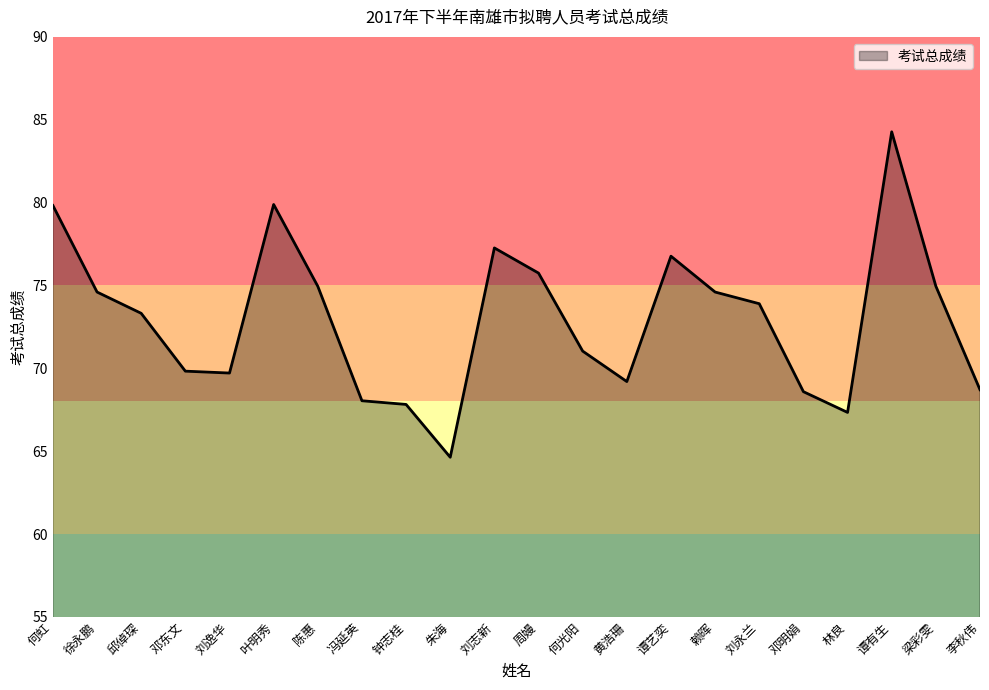

What position from the left is 邱倬琛?

3